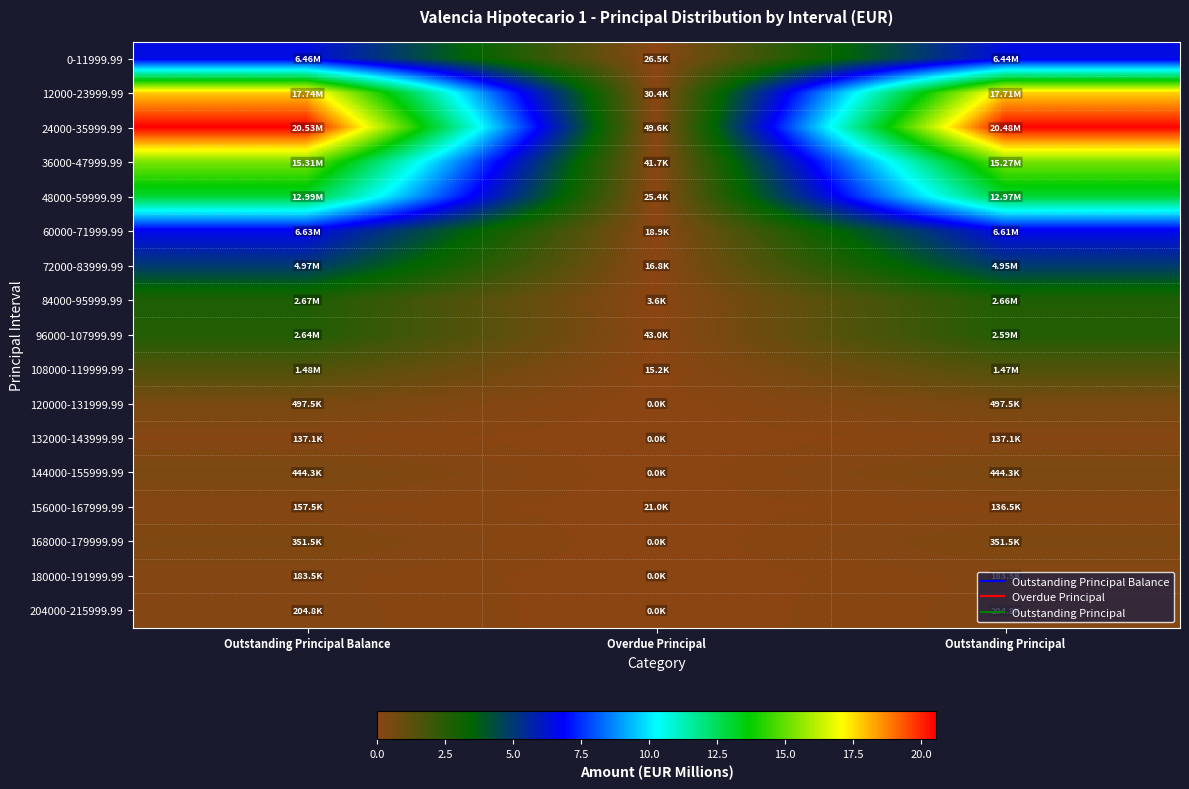

Reading left to right, extract all data points from this chart.

0-11999.99: Outstanding Principal Balance=6.5	Overdue Principal=0.0	Outstanding Principal=6.4
12000-23999.99: Outstanding Principal Balance=17.7	Overdue Principal=0.0	Outstanding Principal=17.7
24000-35999.99: Outstanding Principal Balance=20.5	Overdue Principal=0.0	Outstanding Principal=20.5
36000-47999.99: Outstanding Principal Balance=15.3	Overdue Principal=0.0	Outstanding Principal=15.3
48000-59999.99: Outstanding Principal Balance=13.0	Overdue Principal=0.0	Outstanding Principal=13.0
60000-71999.99: Outstanding Principal Balance=6.6	Overdue Principal=0.0	Outstanding Principal=6.6
72000-83999.99: Outstanding Principal Balance=5.0	Overdue Principal=0.0	Outstanding Principal=5.0
84000-95999.99: Outstanding Principal Balance=2.7	Overdue Principal=0.0	Outstanding Principal=2.7
96000-107999.99: Outstanding Principal Balance=2.6	Overdue Principal=0.0	Outstanding Principal=2.6
108000-119999.99: Outstanding Principal Balance=1.5	Overdue Principal=0.0	Outstanding Principal=1.5
120000-131999.99: Outstanding Principal Balance=0.5	Overdue Principal=0.0	Outstanding Principal=0.5
132000-143999.99: Outstanding Principal Balance=0.1	Overdue Principal=0.0	Outstanding Principal=0.1
144000-155999.99: Outstanding Principal Balance=0.4	Overdue Principal=0.0	Outstanding Principal=0.4
156000-167999.99: Outstanding Principal Balance=0.2	Overdue Principal=0.0	Outstanding Principal=0.1
168000-179999.99: Outstanding Principal Balance=0.4	Overdue Principal=0.0	Outstanding Principal=0.4
180000-191999.99: Outstanding Principal Balance=0.2	Overdue Principal=0.0	Outstanding Principal=0.2
204000-215999.99: Outstanding Principal Balance=0.2	Overdue Principal=0.0	Outstanding Principal=0.2